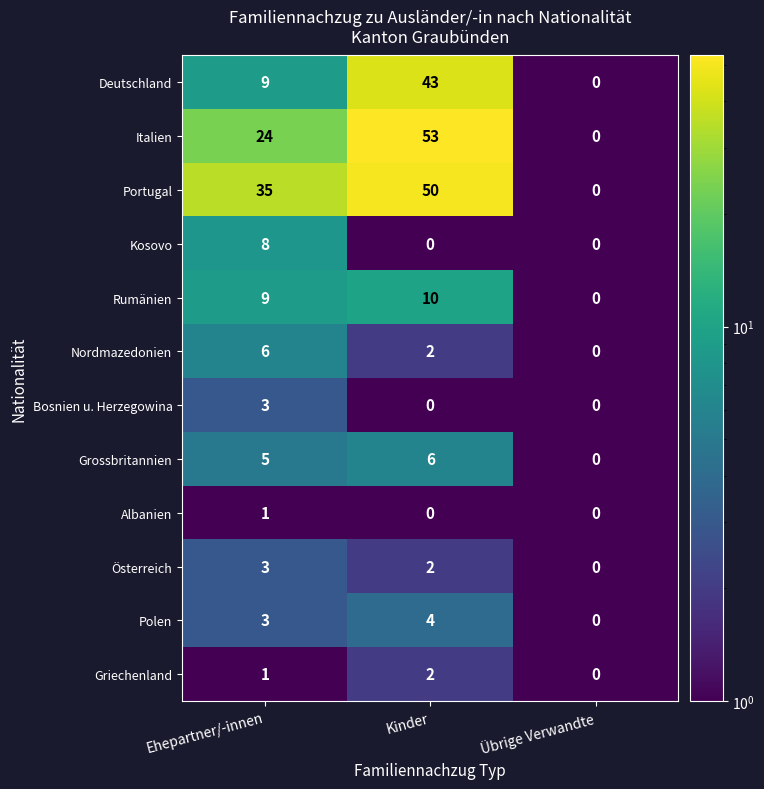

Which series changed the most between Kinder and Übrige Verwandte?

Italien